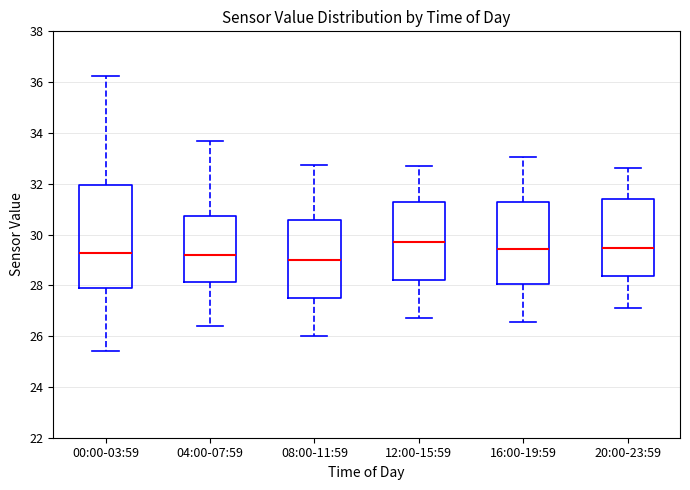

Reading left to right, read every box against the y-axis: the position of its median line, the range the box covers, and the ends of its whiskers. The values are not printed on the chart, so give them approximately, as read against the axis.

00:00-03:59: median 29.2, box 27.8 to 32.0, whiskers 25.4 to 36.2
04:00-07:59: median 29.2, box 28.2 to 30.8, whiskers 26.4 to 33.8
08:00-11:59: median 29.0, box 27.6 to 30.6, whiskers 26.0 to 32.8
12:00-15:59: median 29.8, box 28.2 to 31.2, whiskers 26.8 to 32.8
16:00-19:59: median 29.4, box 28.0 to 31.4, whiskers 26.6 to 33.0
20:00-23:59: median 29.4, box 28.4 to 31.4, whiskers 27.2 to 32.6